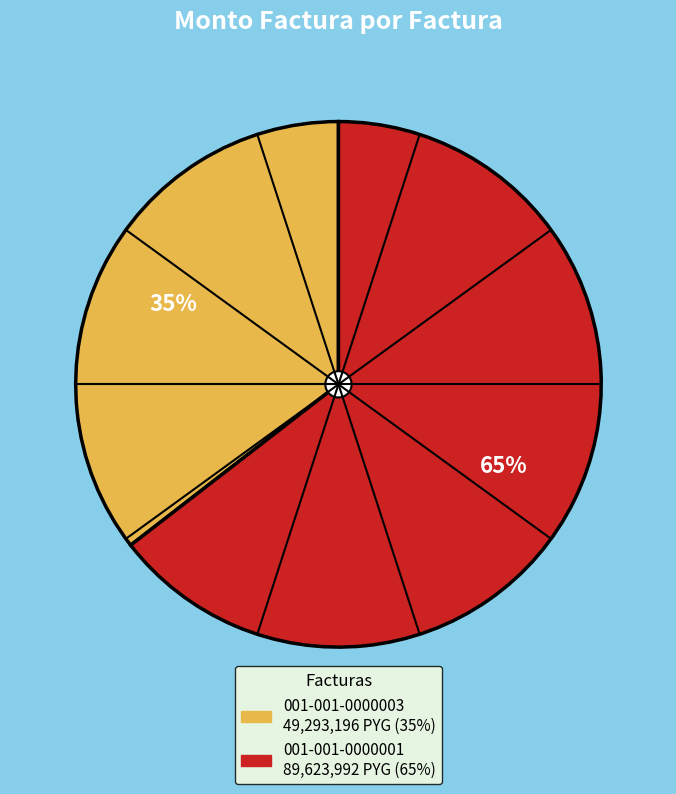

Is the sum of 001-001-0000001 and 001-001-0000003 greater than half?

Yes